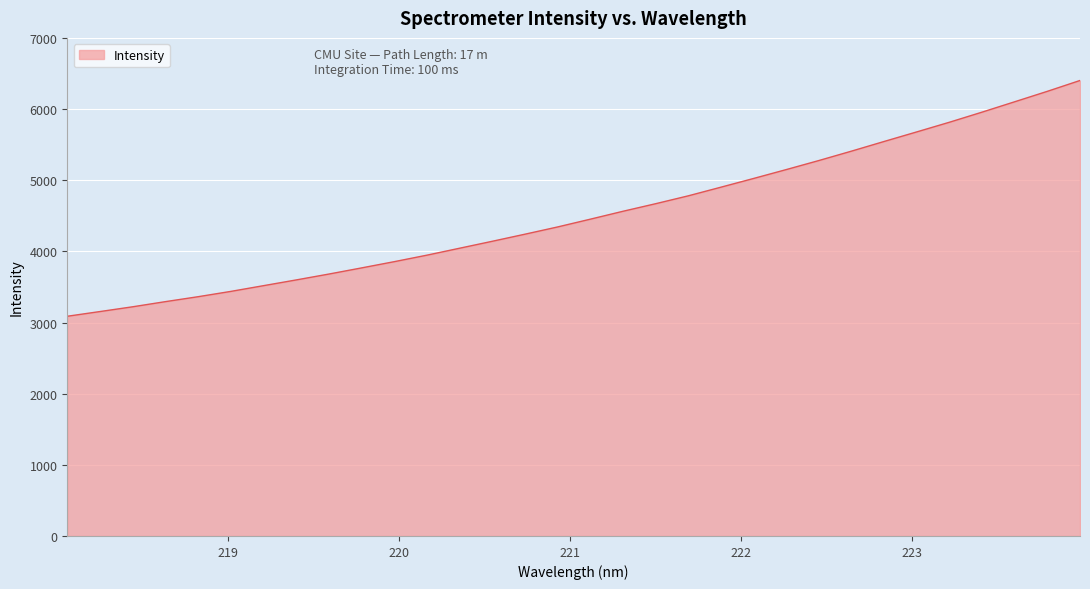

What is the difference between the maximum and minimum values?

3313.5